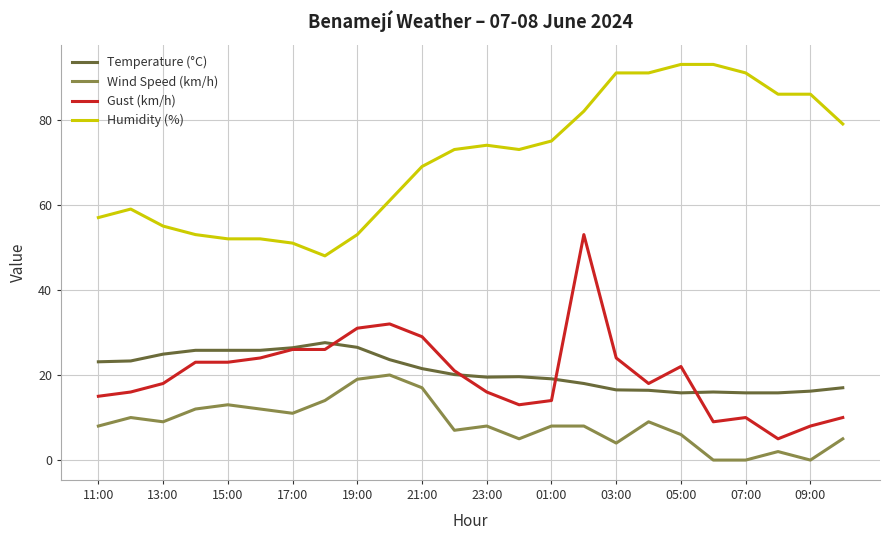

What is the greatest value displayed?

93.0